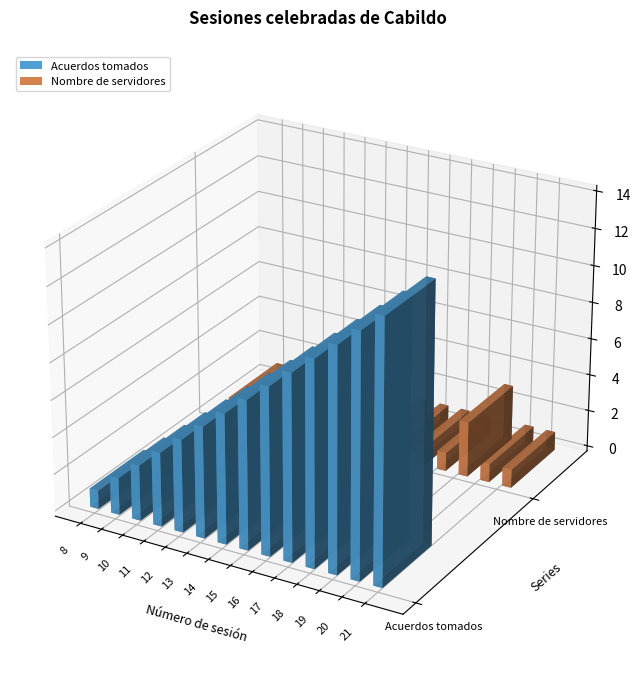

At which category is the sum across all series the highest?

19